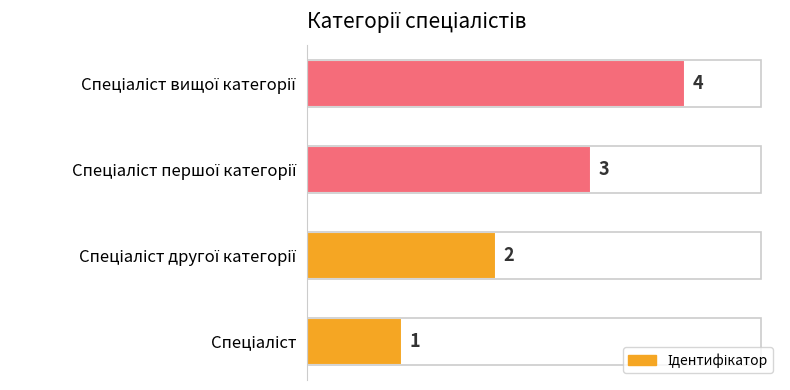

How many values are between 2 and 4?

3